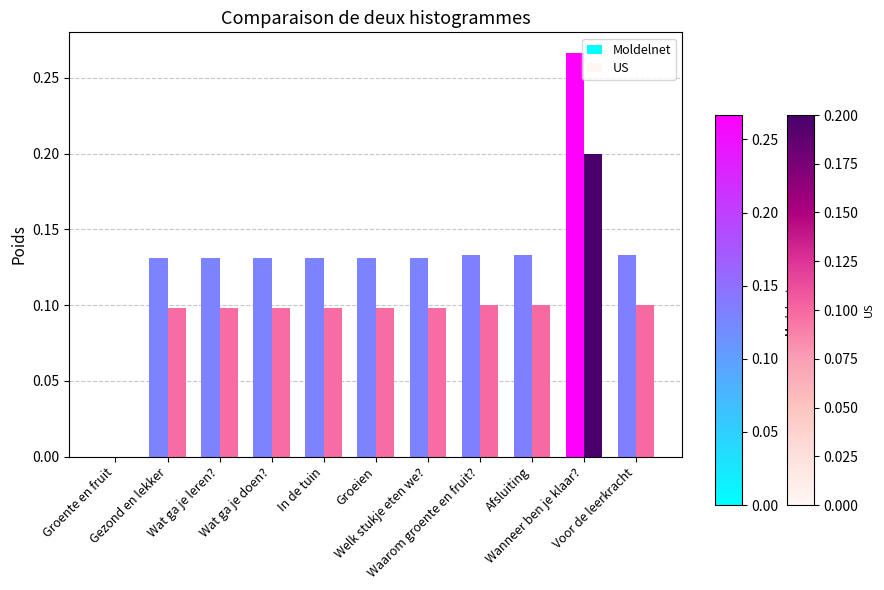

At which category does the chart reach its peak across all series?

Wanneer ben je klaar?